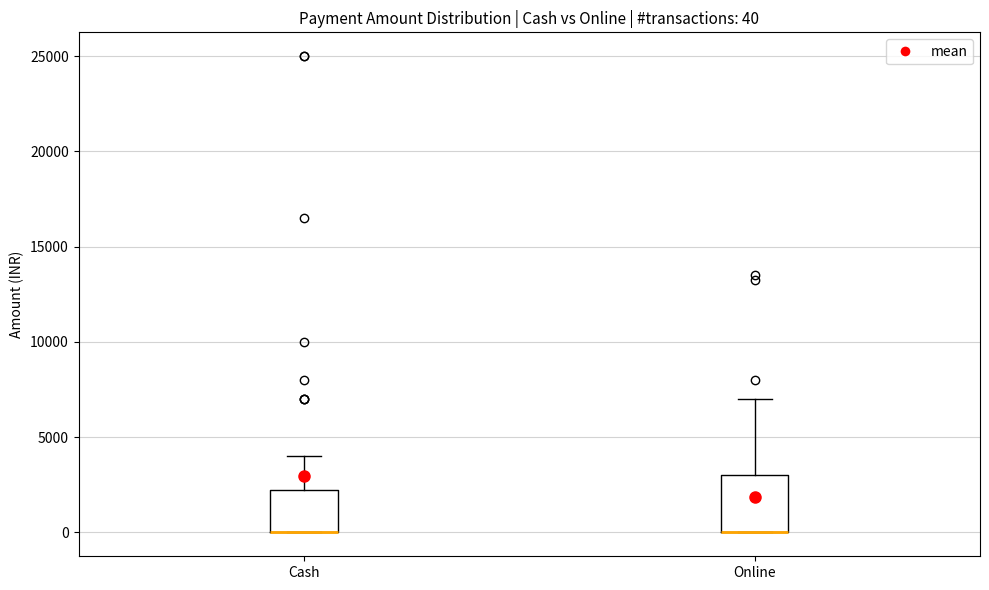

Comparing the boxes themselves (not the whiskers), which one is the tallest?

Online